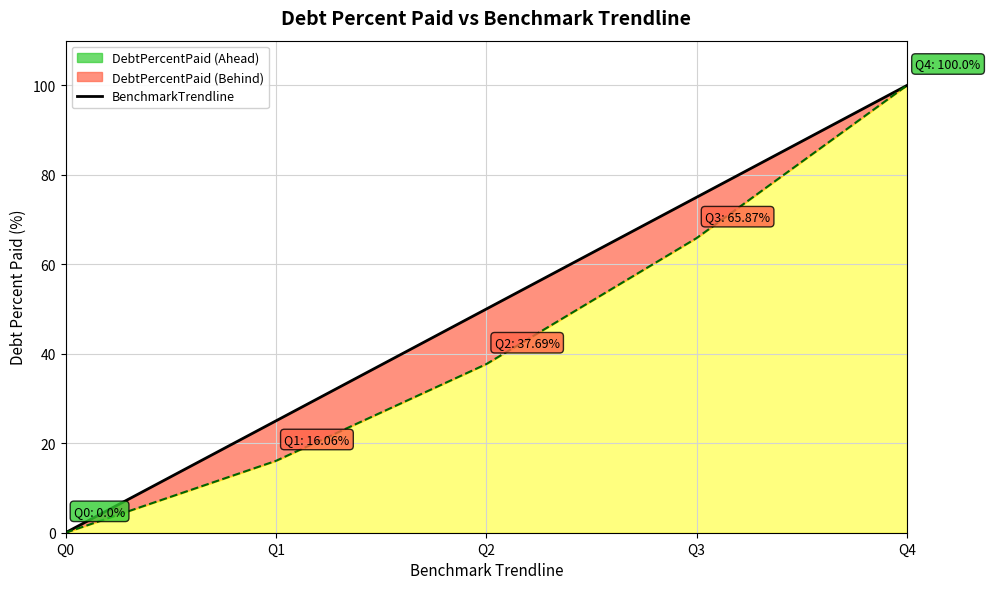

How many lines are shown in the chart?

1